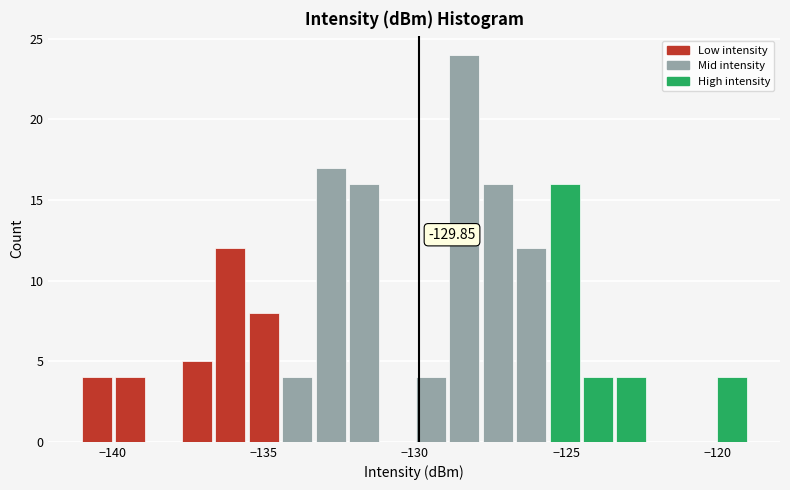

Around what value on the x-axis is the tallest bar? Give the approximate position of its centre, as read against the axis.

-128.5